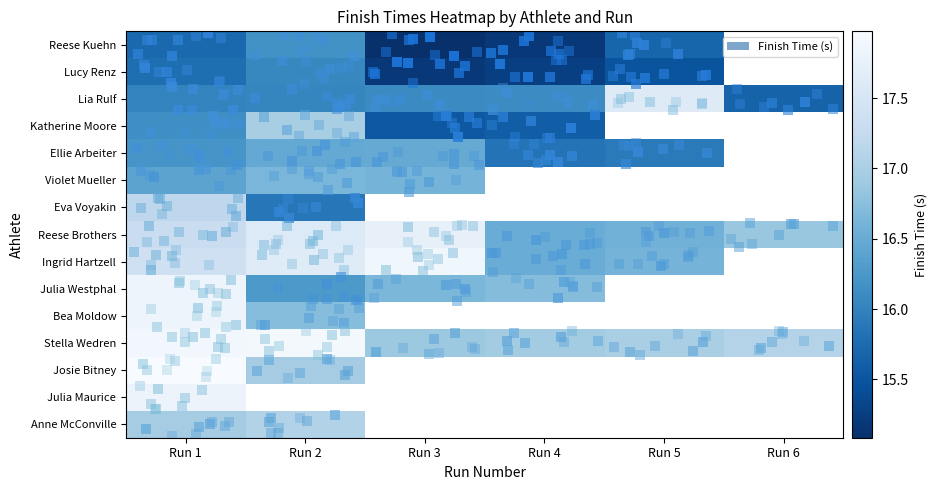

Rank the series at Run 1 from highest to lowest value.

Josie Bitney, Stella Wedren, Bea Moldow, Julia Westphal, Julia Maurice, Ingrid Hartzell, Reese Brothers, Eva Voyakin, Anne McConville, Violet Mueller, Ellie Arbeiter, Katherine Moore, Lia Rulf, Lucy Renz, Reese Kuehn